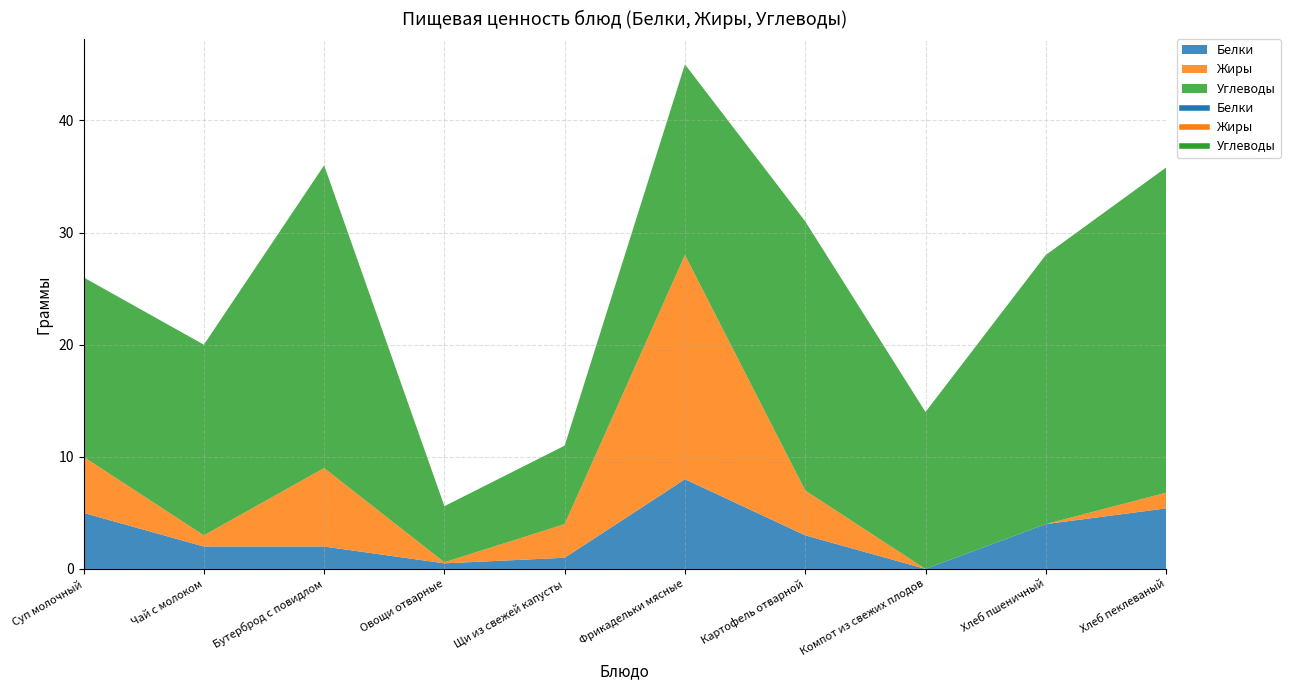

What is the value of the Углеводы point at the 4th from the left?

5.0